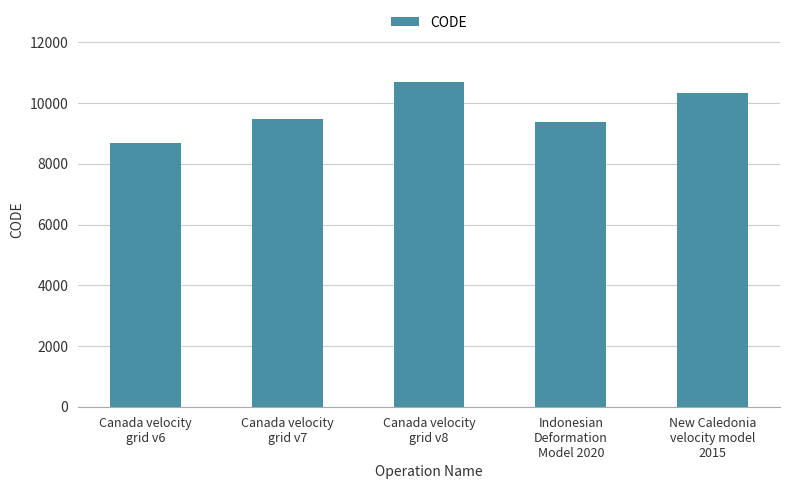

List the labels in order of value, smallest first.

Canada velocity
grid v6, Indonesian
Deformation
Model 2020, Canada velocity
grid v7, New Caledonia
velocity model
2015, Canada velocity
grid v8